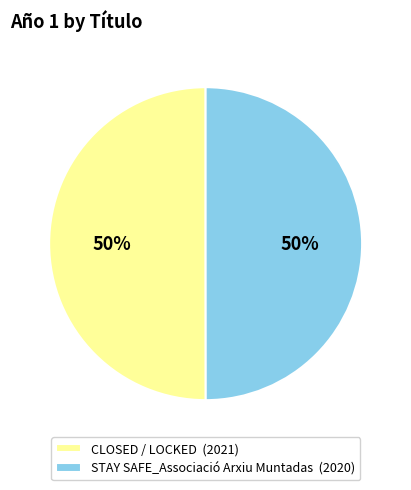

To the nearest percent, what is the combined percentage of STAY SAFE_Associació Arxiu Muntadas (2020) and CLOSED / LOCKED (2021)?

100%